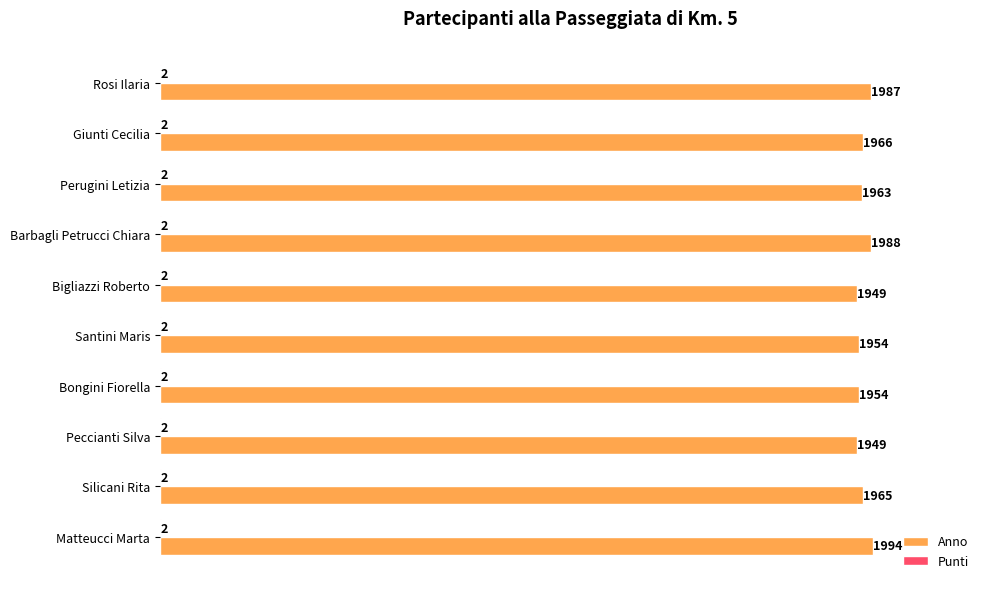

What is the sum of the Anno values at Peccianti Silva and Giunti Cecilia?

3915